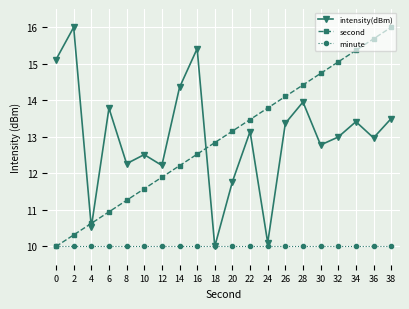

How many distinct data groups are displayed?

3